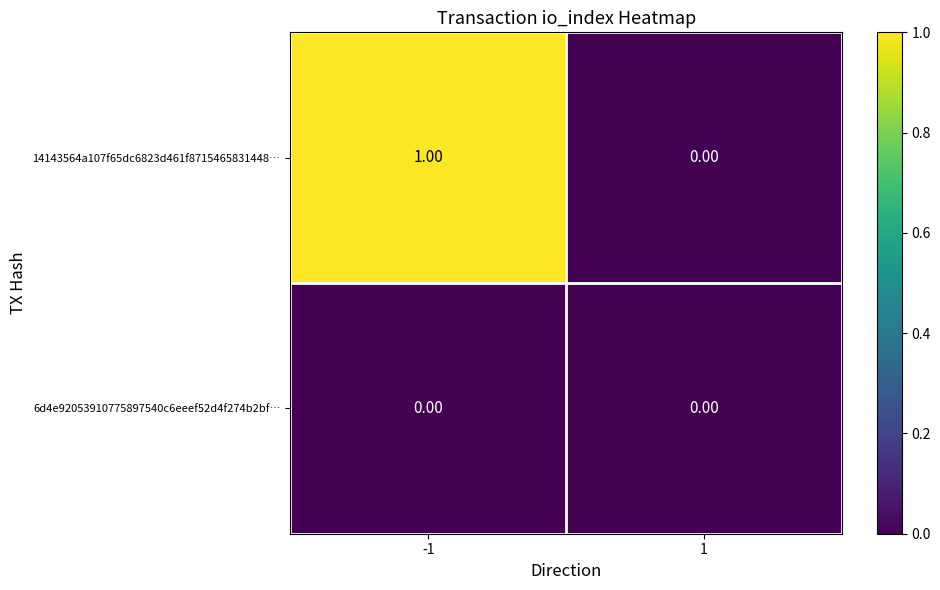

Which series changed the most between -1 and 1?

14143564a107f65dc6823d461f8715465831448…